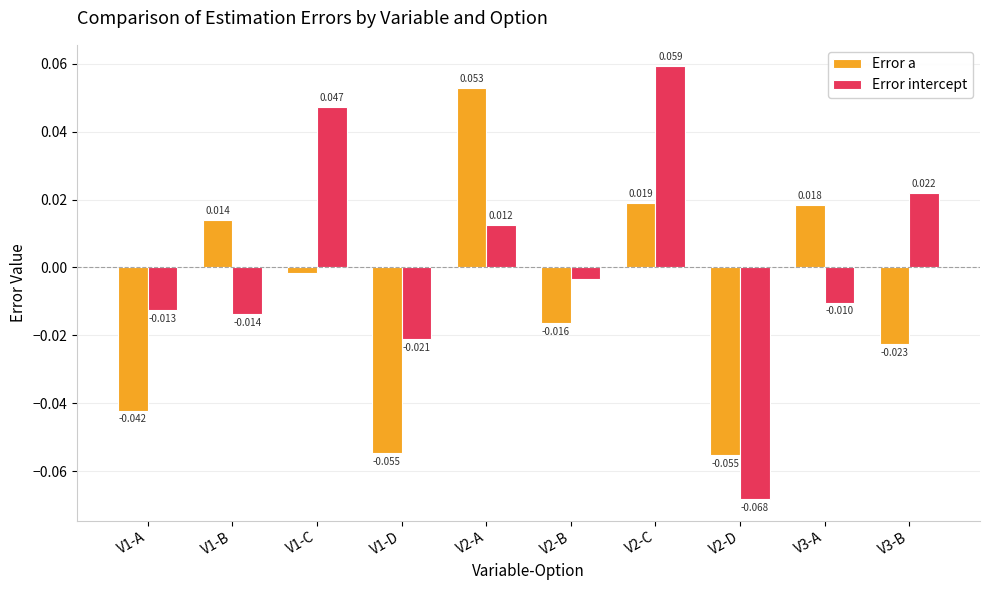

How many bars are there in total?

20